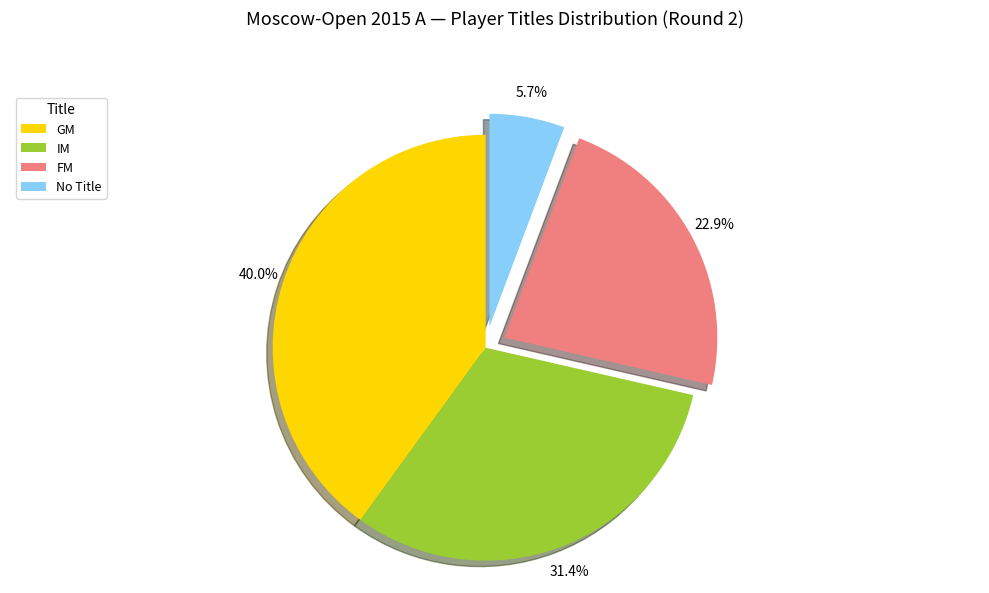

To the nearest percent, what portion does GM represent?

40%